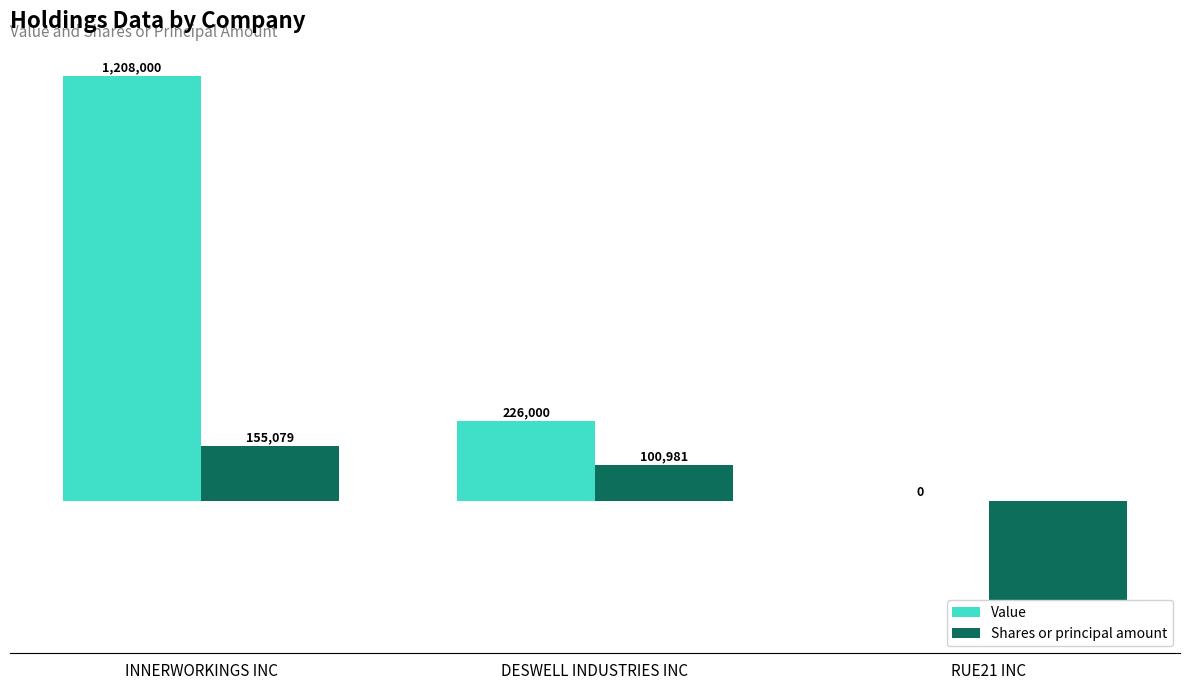

Which series has the largest total across all categories?

Value